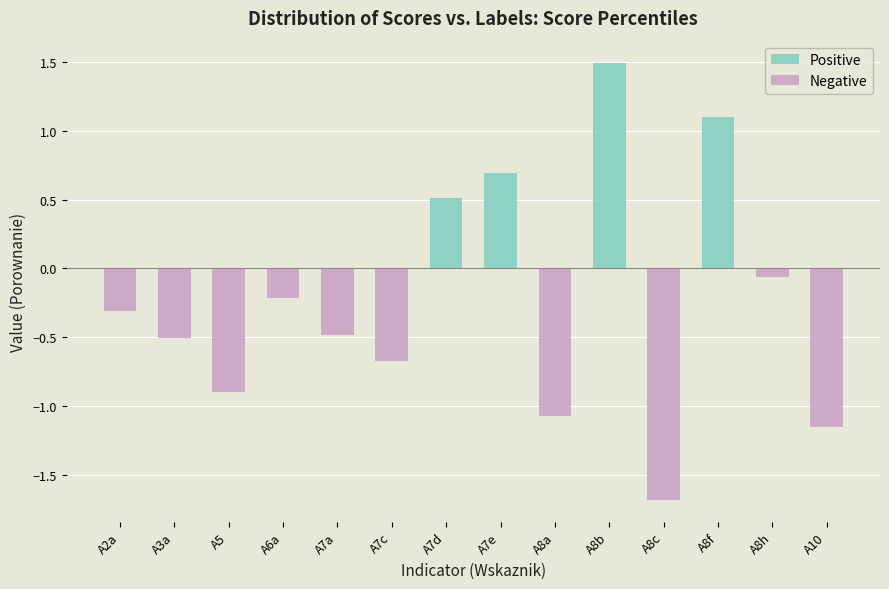

What is the average value of the Negative series?

-0.5